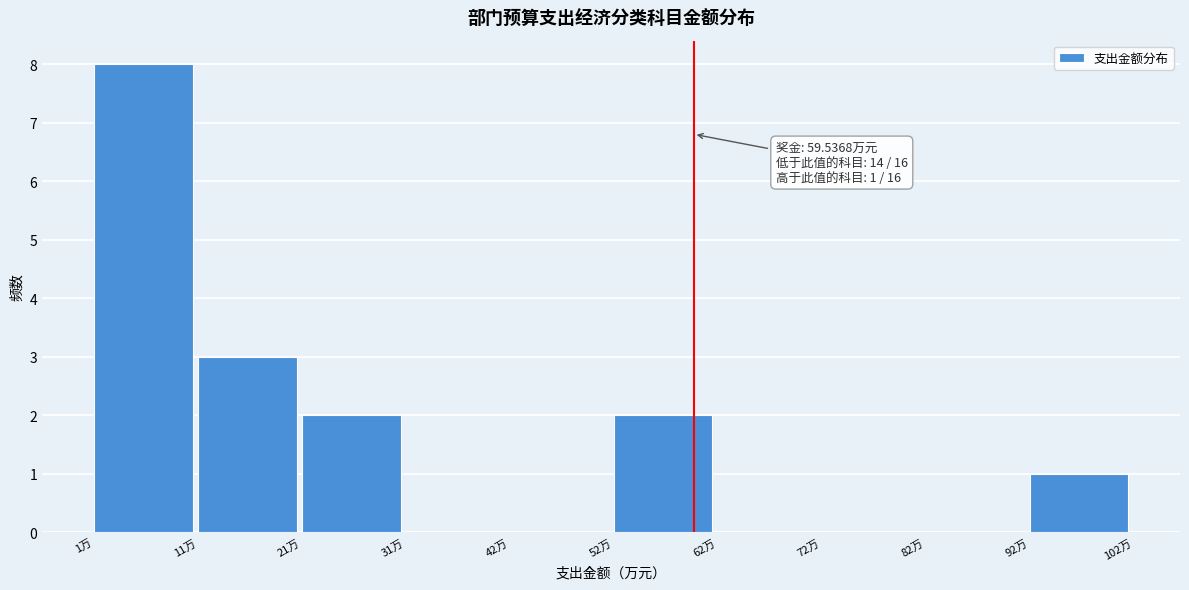

Over which range of the x-axis is the bar tallest?

2 to 12